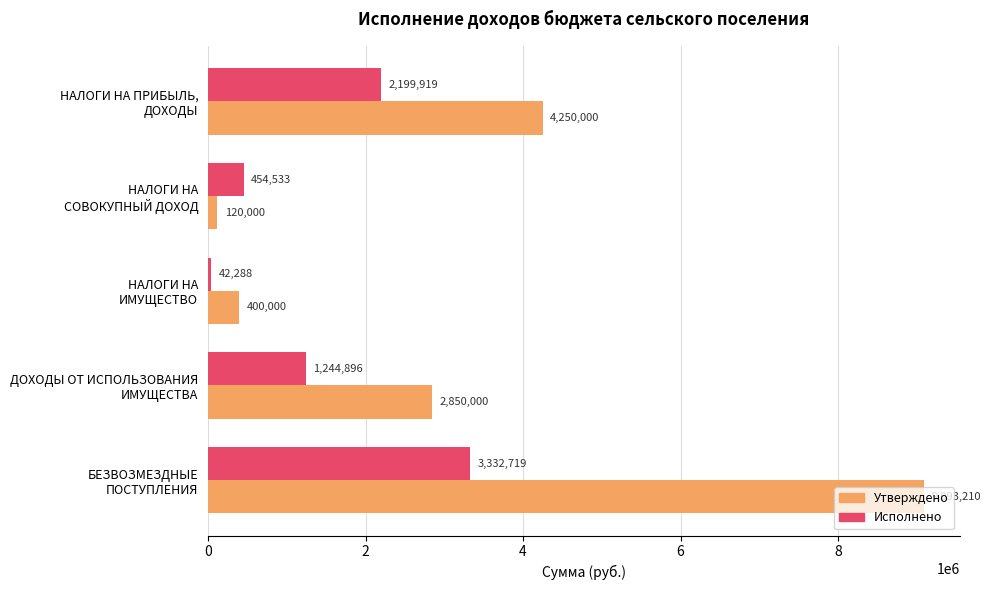

Which series has the largest total across all categories?

Утверждено